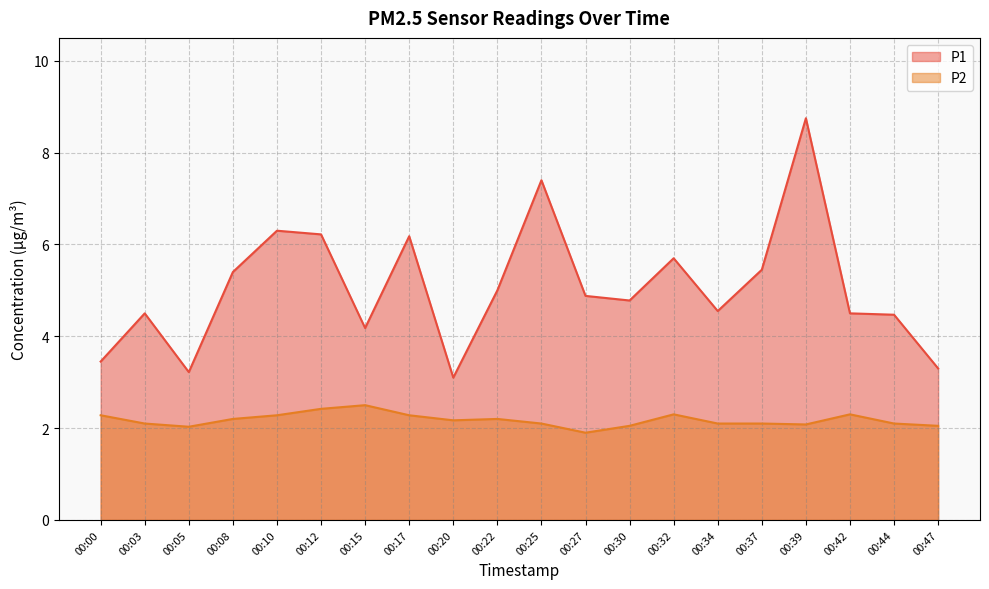

True or false: P1 and P2 cross at least once.

False